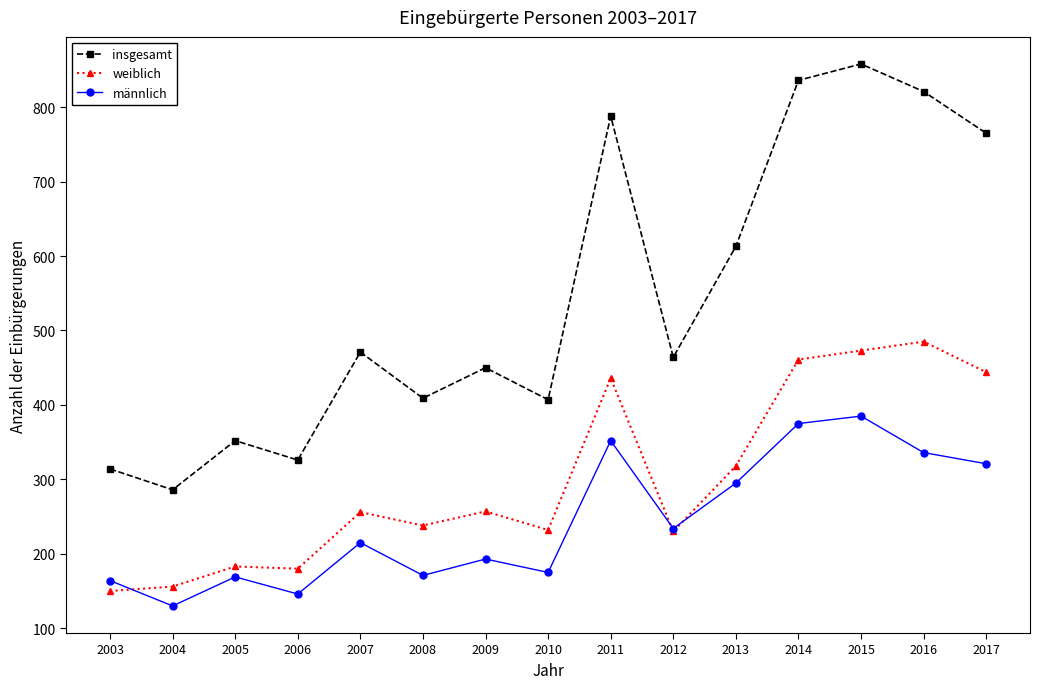

True or false: insgesamt and männlich cross at least once.

False